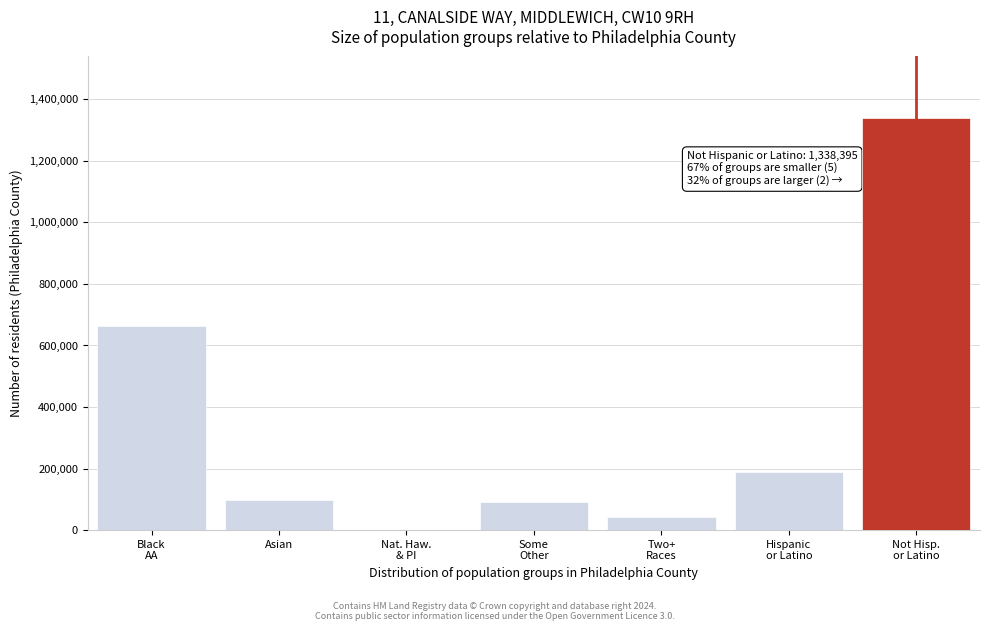

Is it true that the value at Asian is 96405?

True